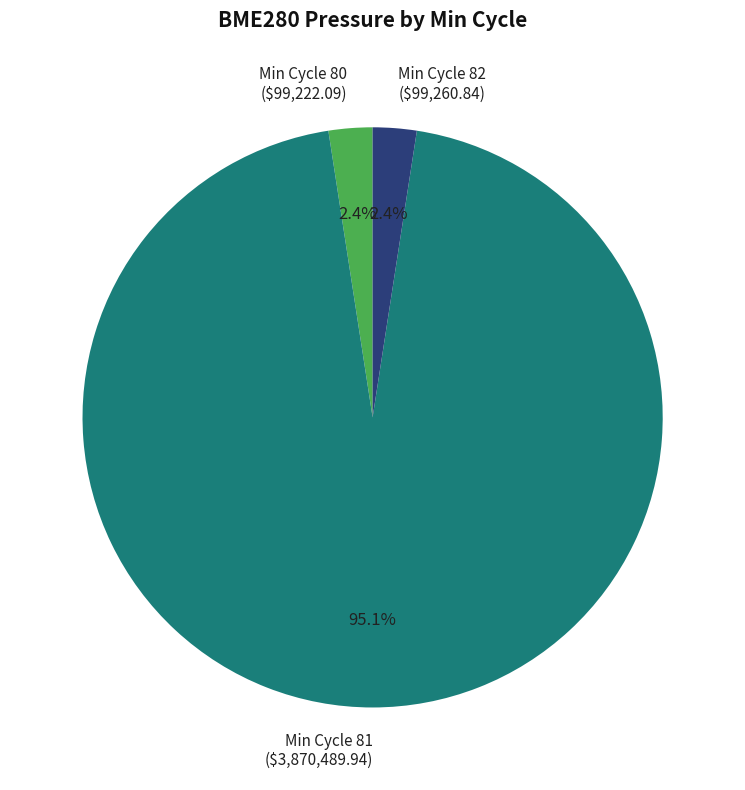

Is the sum of Min Cycle 81 and Min Cycle 82 greater than half?

Yes